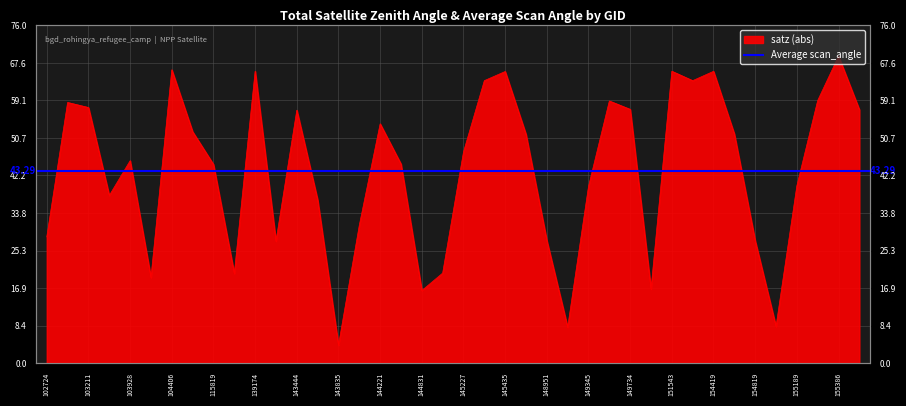

Count the number of categories in the chart.

40